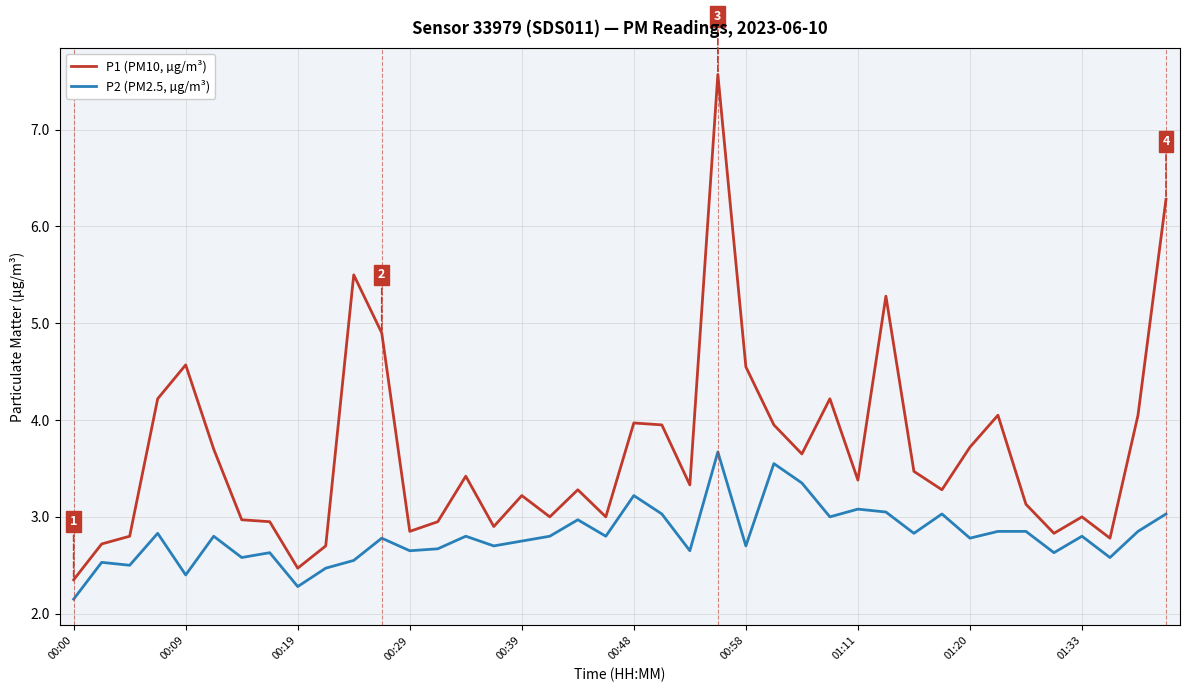

Count the number of categories in the chart.

40